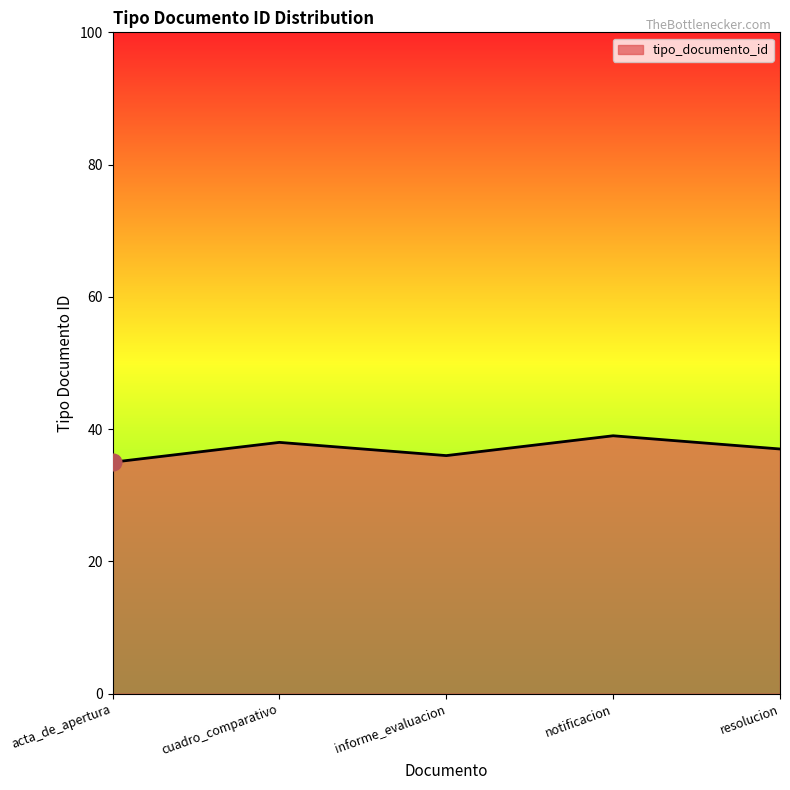

Reading left to right, what are all the values shown in this chart?

35	38	36	39	37